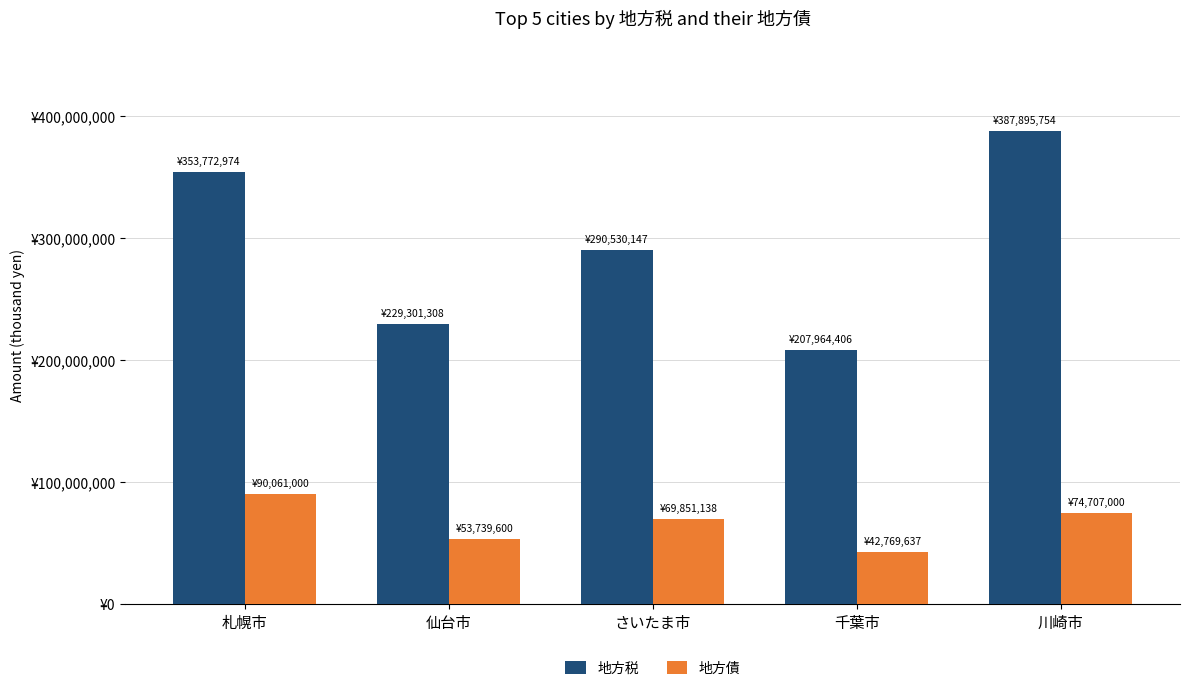

Is it true that 地方税 equals 387895754 at 川崎市?

True